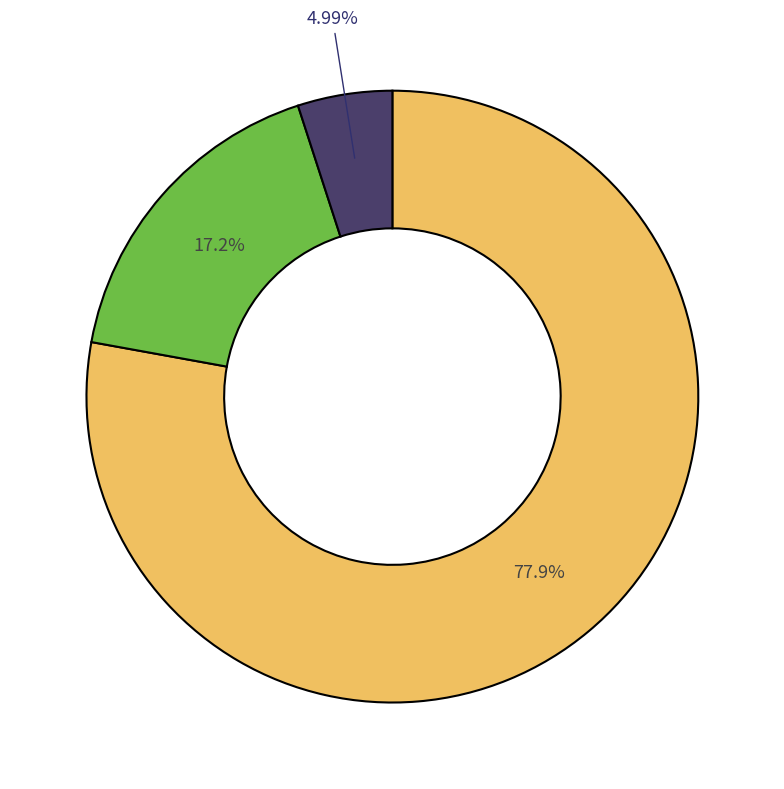

Count the number of slices in the pie.

3